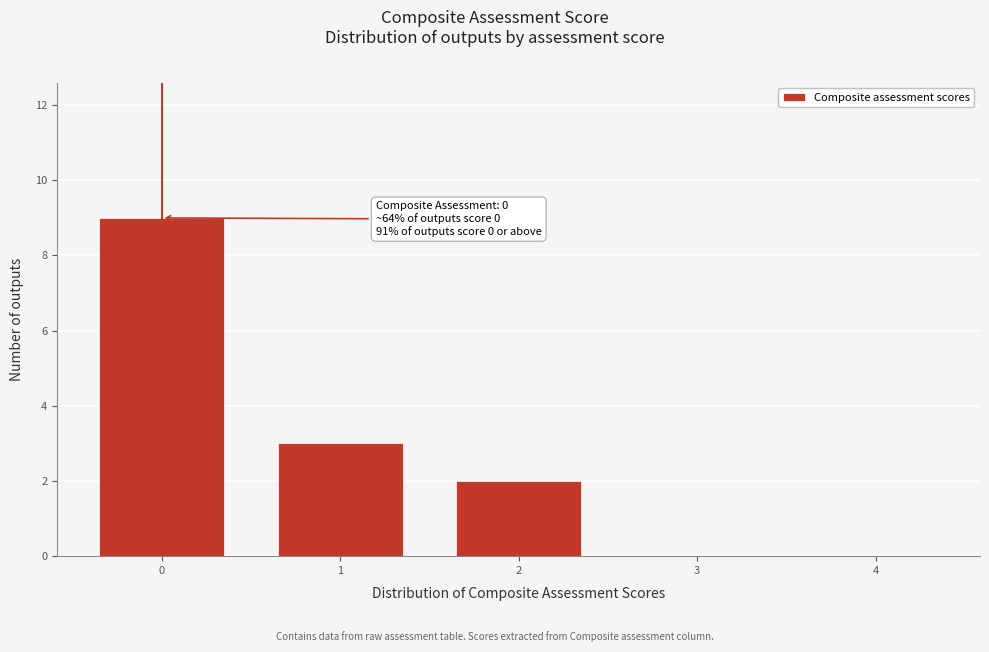

Reading left to right, list all the values displayed in this chart.

0=9	1=3	2=2	3=0	4=0